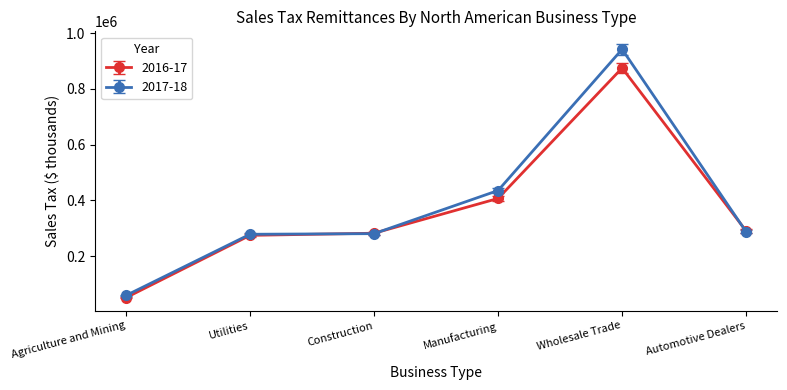

What is the label of the 3rd point from the right?

Manufacturing